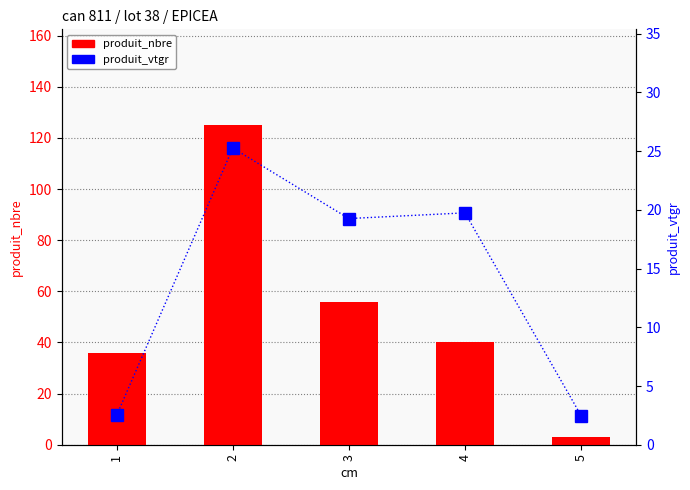

Is the value of produit_nbre at 1 greater than the value of produit_vtgr at 4?

Yes